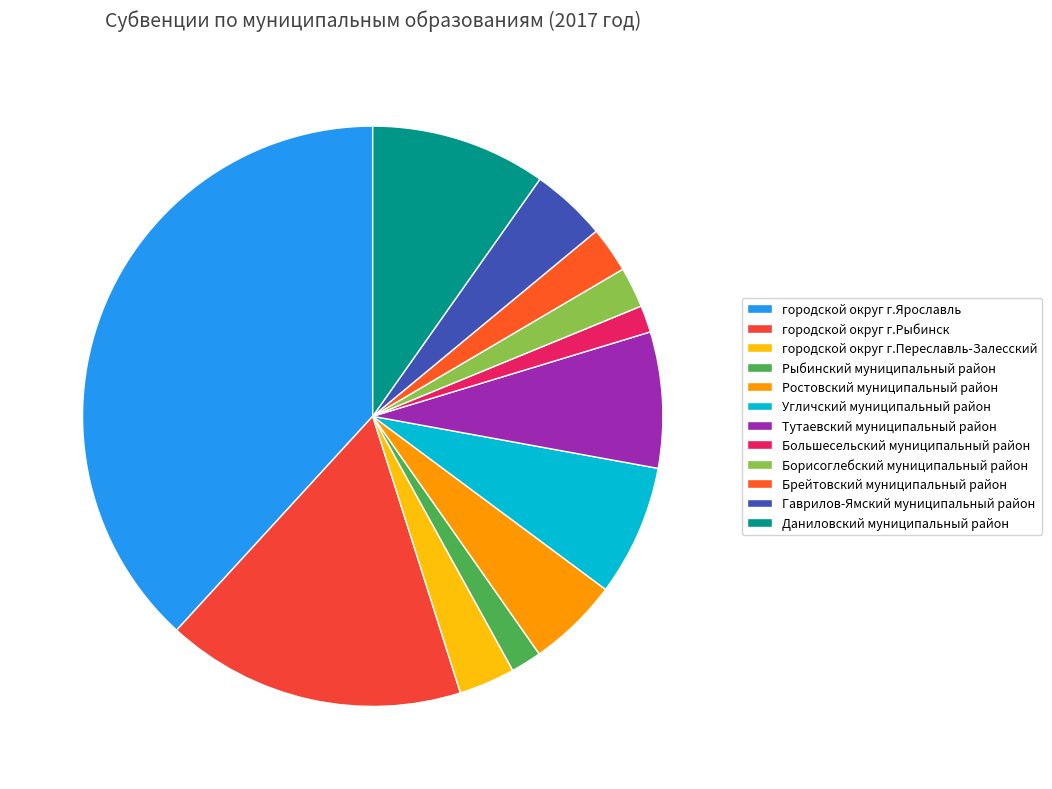

Does Рыбинский муниципальный район represent more than half of the total?

No